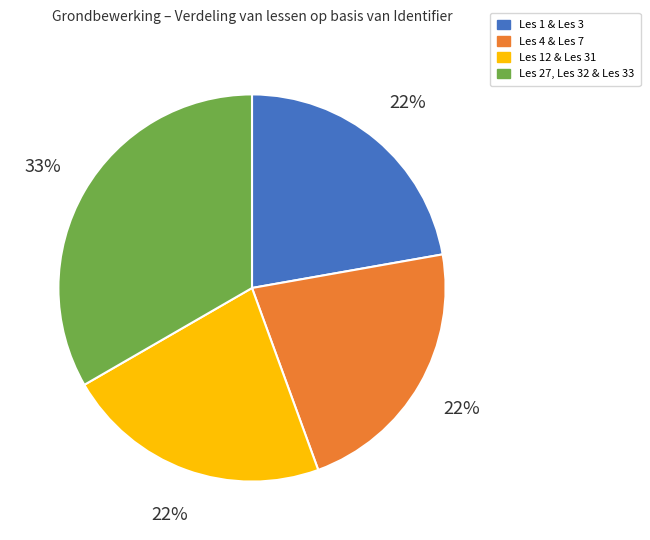

Which category has the biggest portion of the pie?

Les 27, Les 32 & Les 33